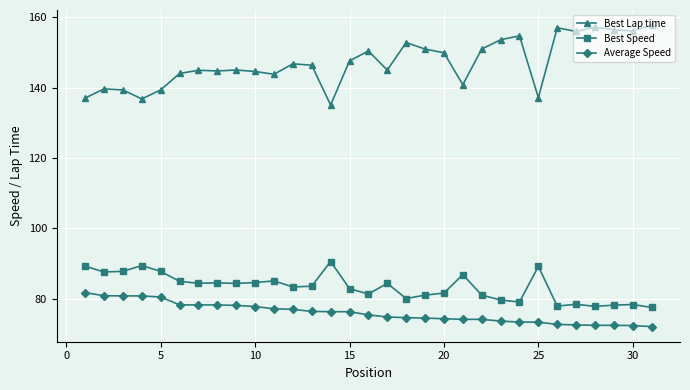

What is the value of the Best Speed point at the 12th from the left?

83.4